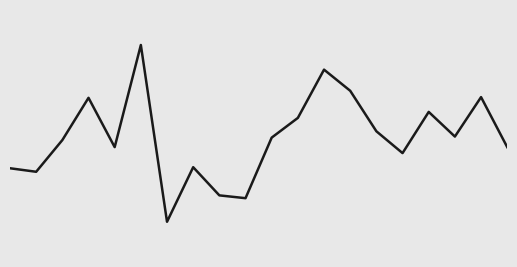

List the labels in order of value, smallest first.

6, 9, 8, 1, 0, 7, 15, 4, 19, 2, 10, 17, 14, 11, 16, 3, 18, 13, 12, 5